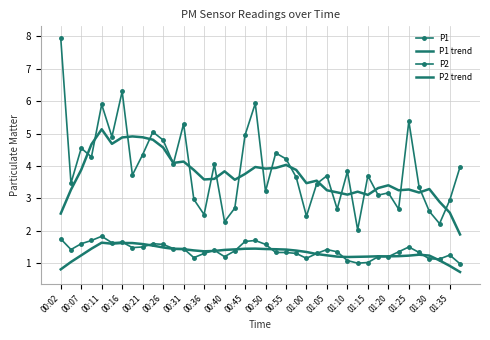

True or false: P2 trend has more than 2 points higher than both neighbors.

True